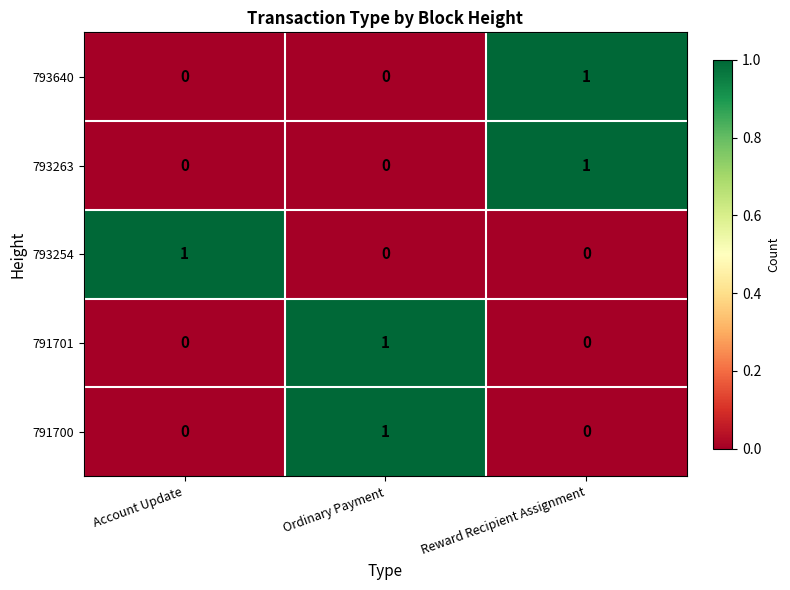

Count the number of data series in this chart.

5